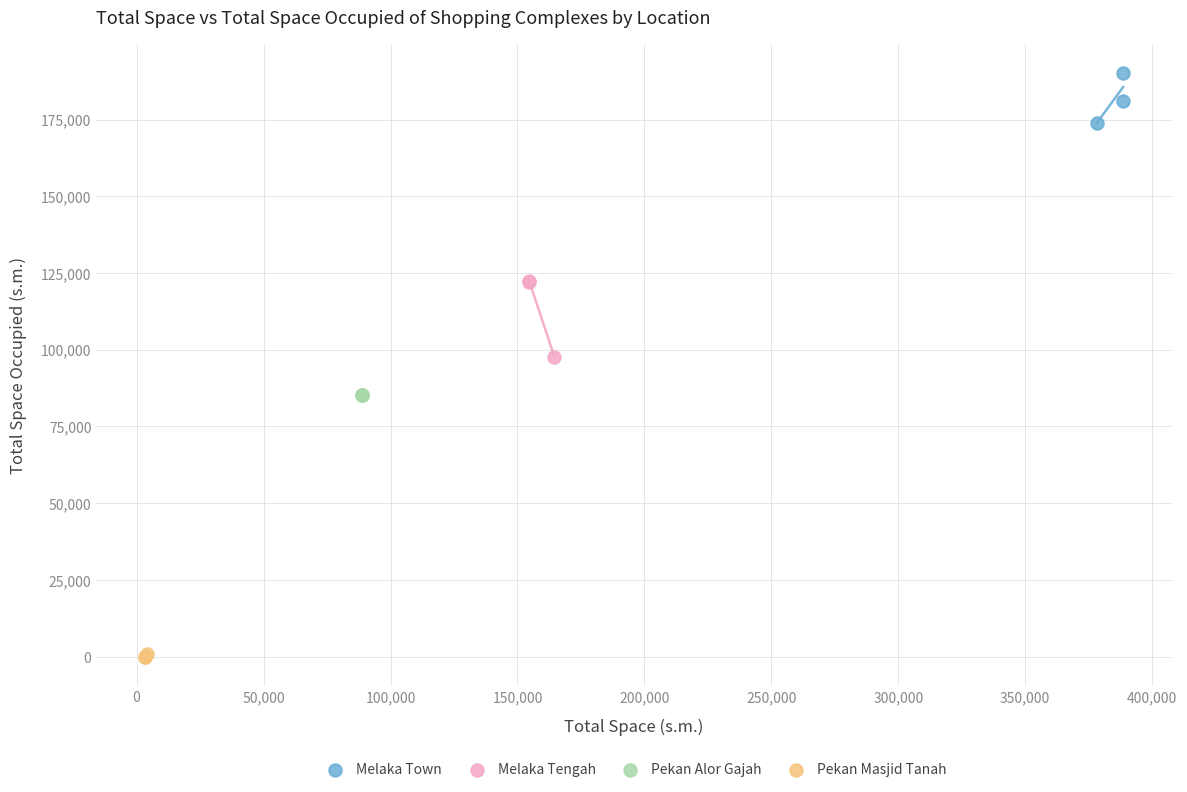

Which series contains the highest Y value?

Melaka Town